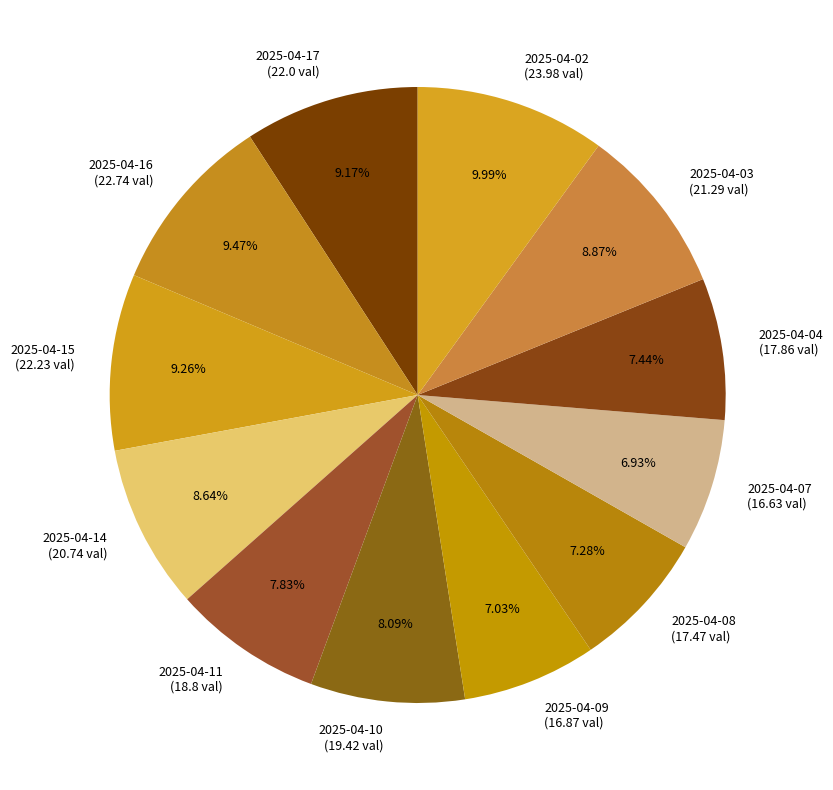

How many segments does this pie chart have?

12